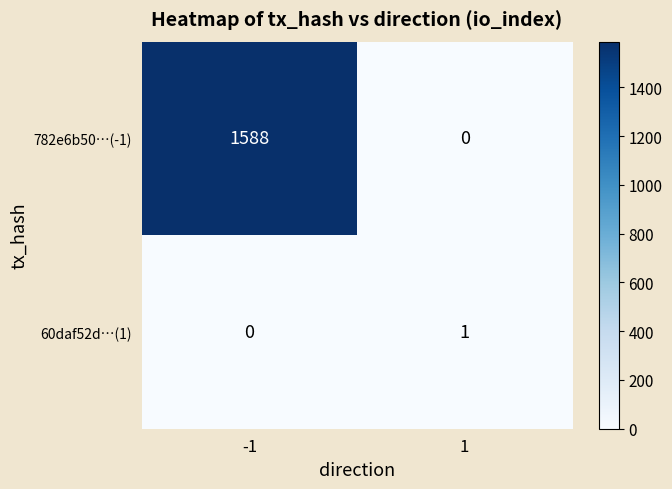

Is it true that 782e6b50…(-1) equals 1588 at -1?

True